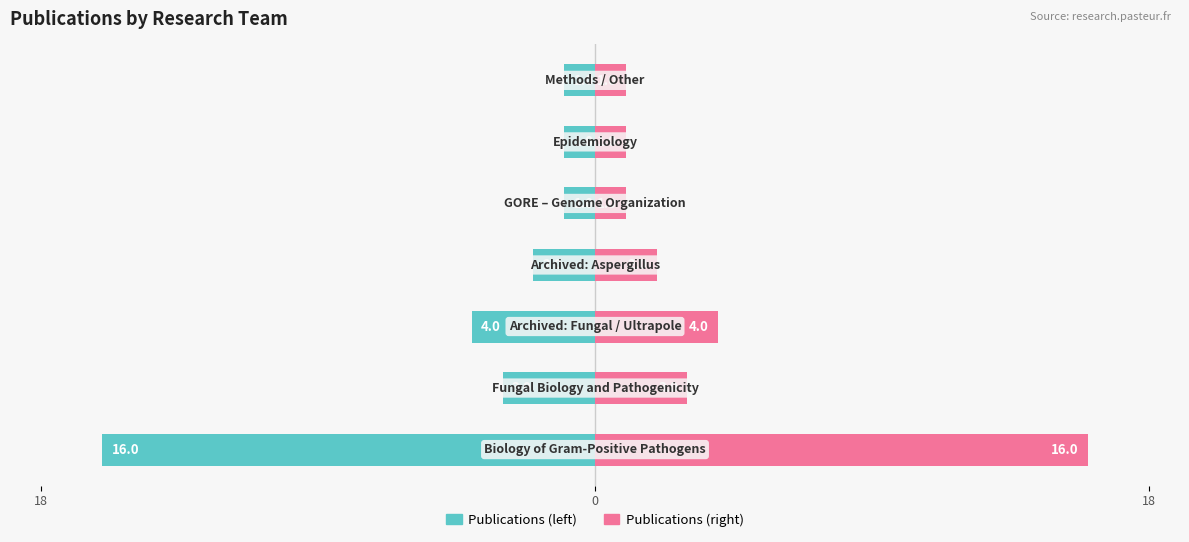

The value of Publications (left) at 0 is -5. True or false?

False